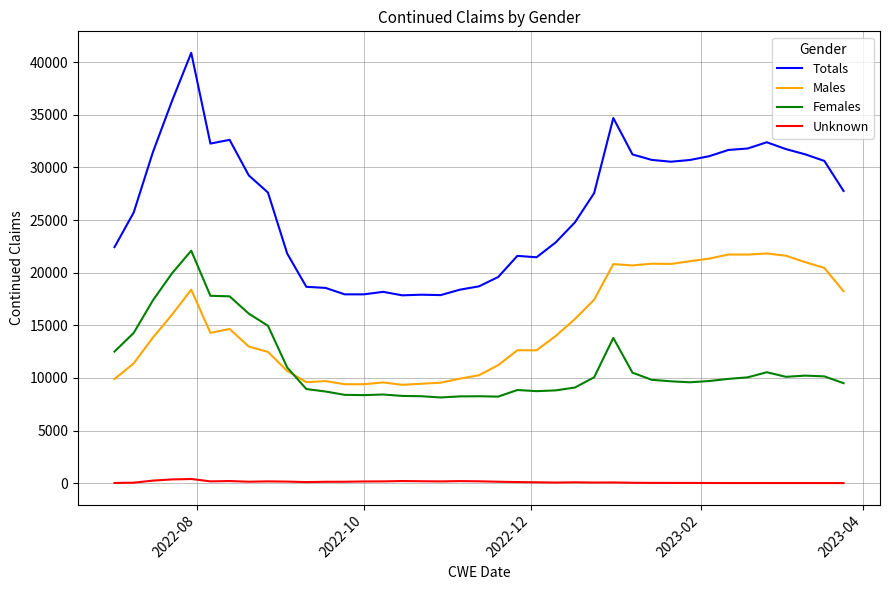

What is the average value of the Females series?

11161